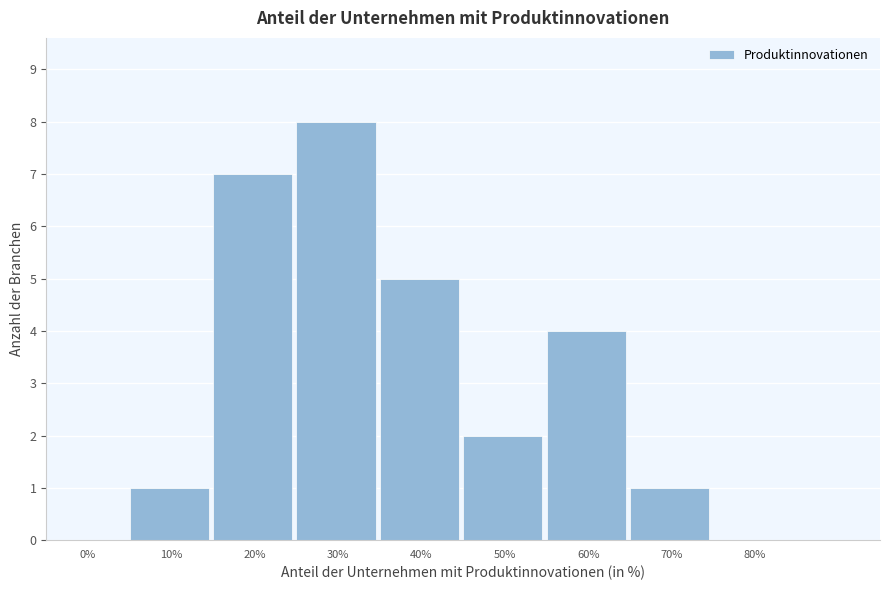

Reading left to right, extract all data points from this chart.

0%=0	10%=1	20%=7	30%=8	40%=5	50%=2	60%=4	70%=1	80%=0